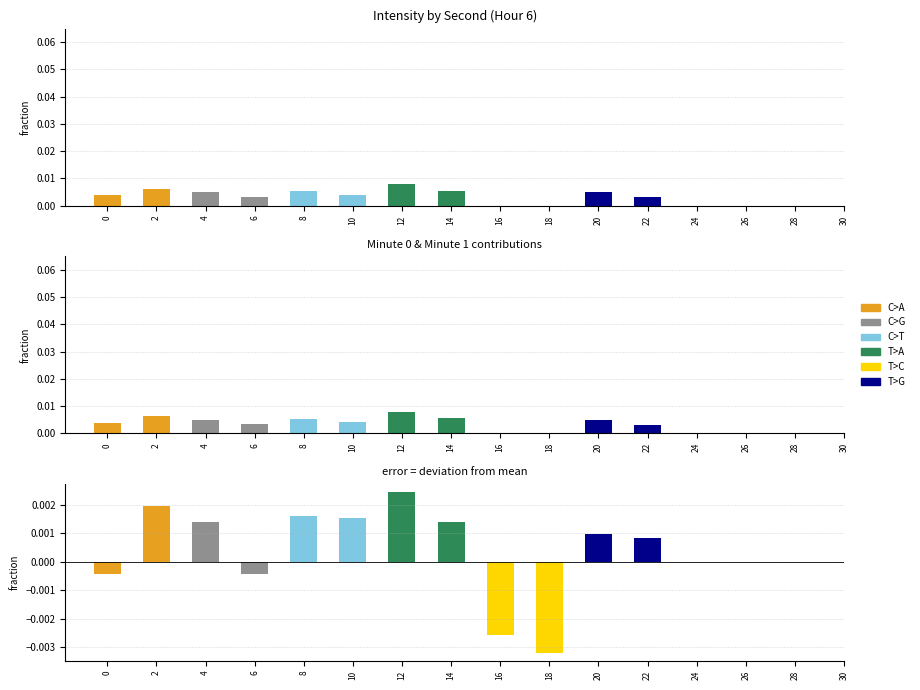

Rank the series by their maximum value, from lowest to highest.

T>C, T>G, C>G, C>T, C>A, T>A